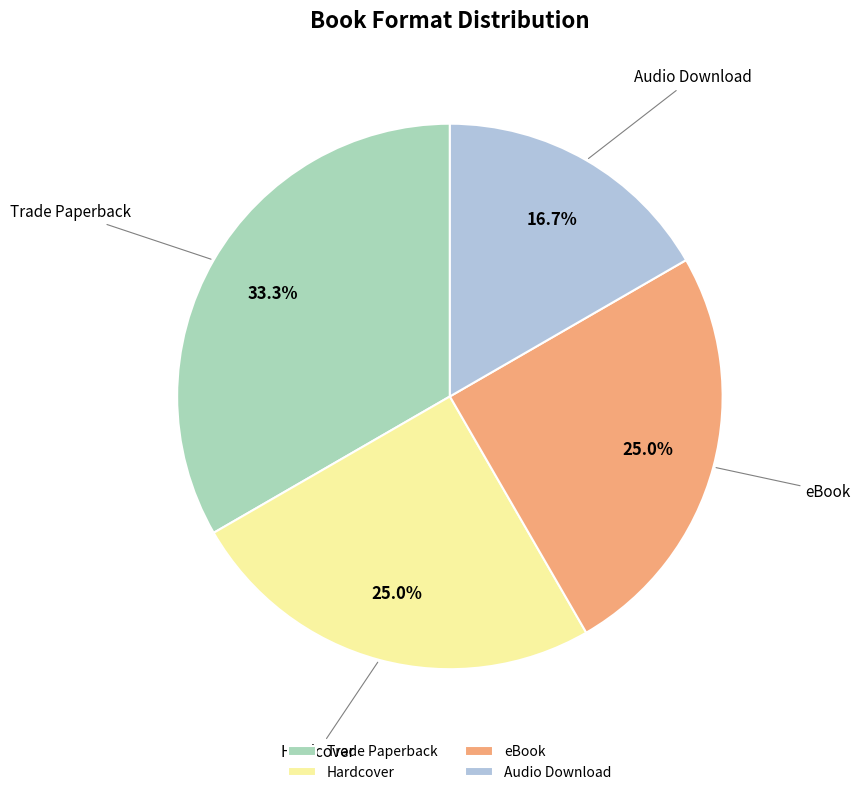

Does Audio Download account for over 50% of the chart?

No